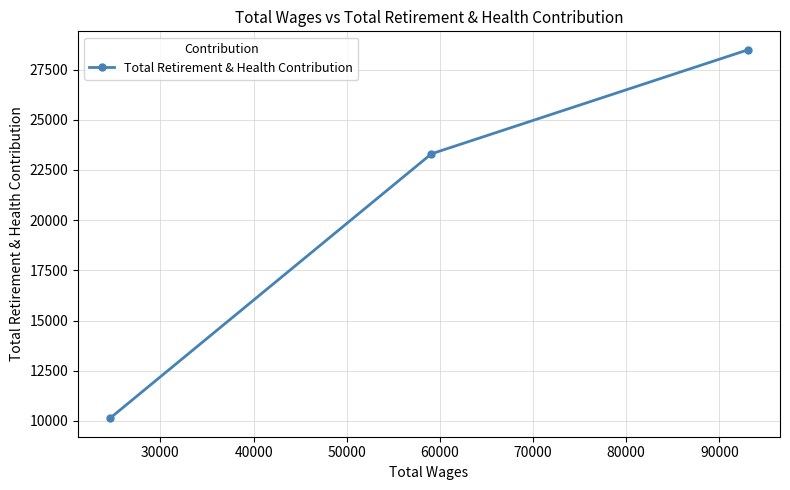

What is the smallest value displayed?

10130